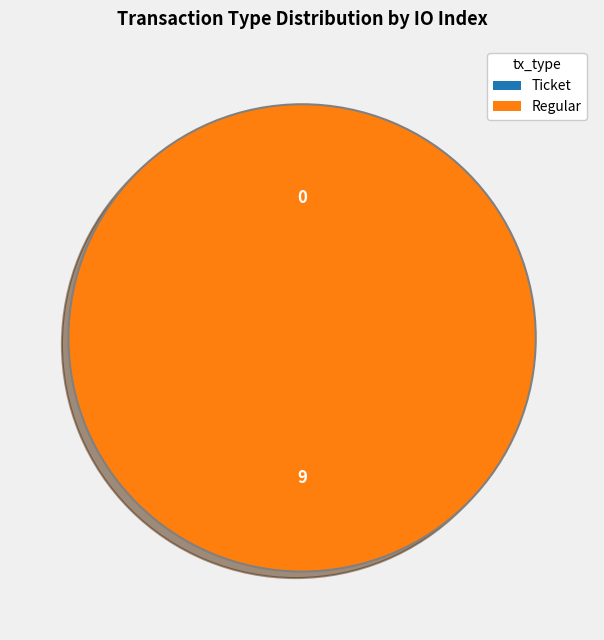

Which has a higher value, Ticket or Regular?

Regular